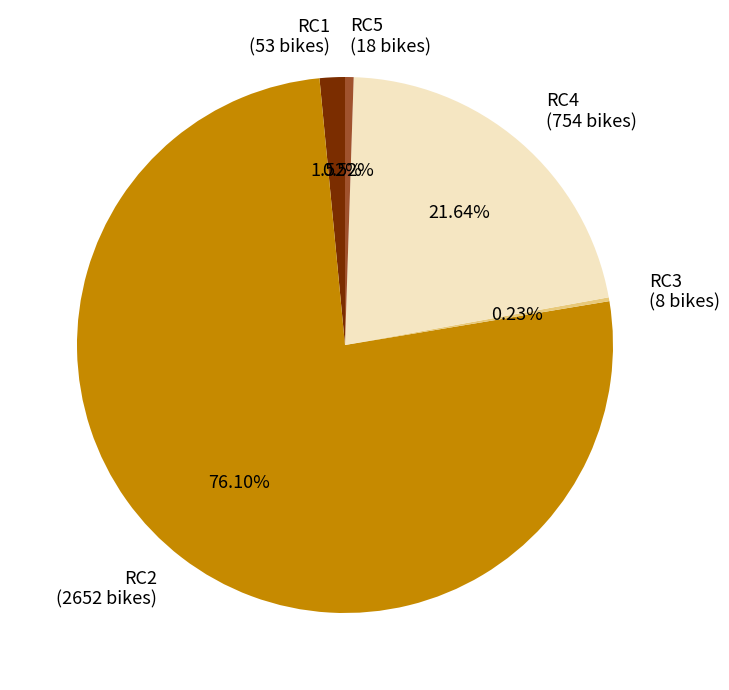

Is there a majority slice in this chart?

Yes